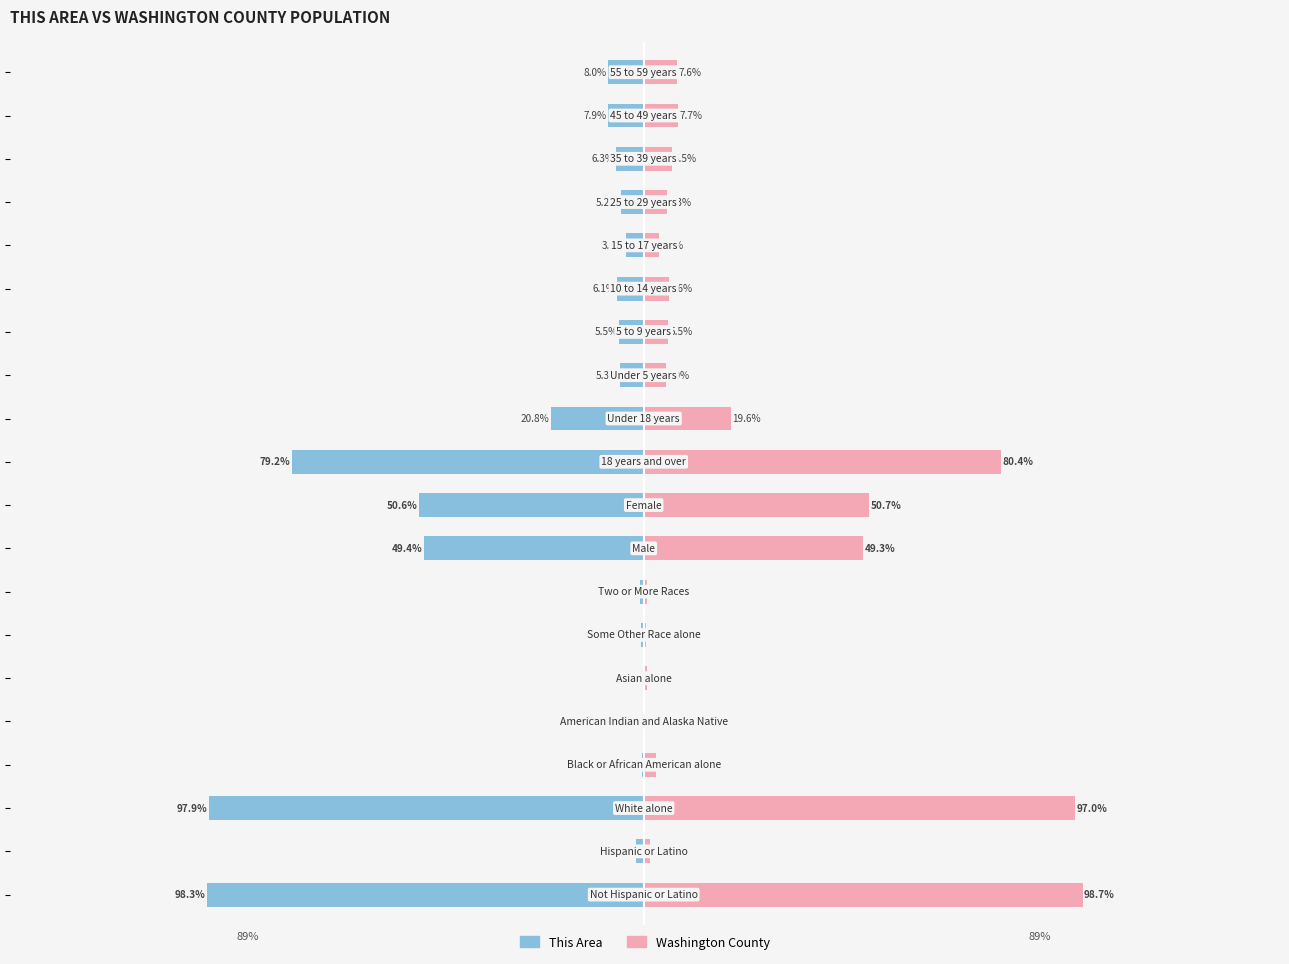

How many groups of bars are there?

20